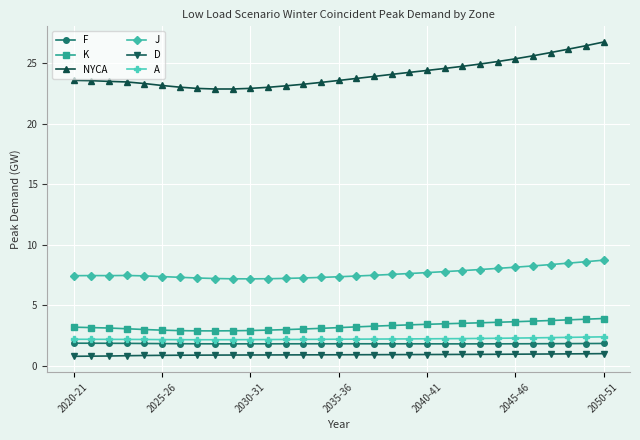

Does the chart have visible grid lines?

Yes